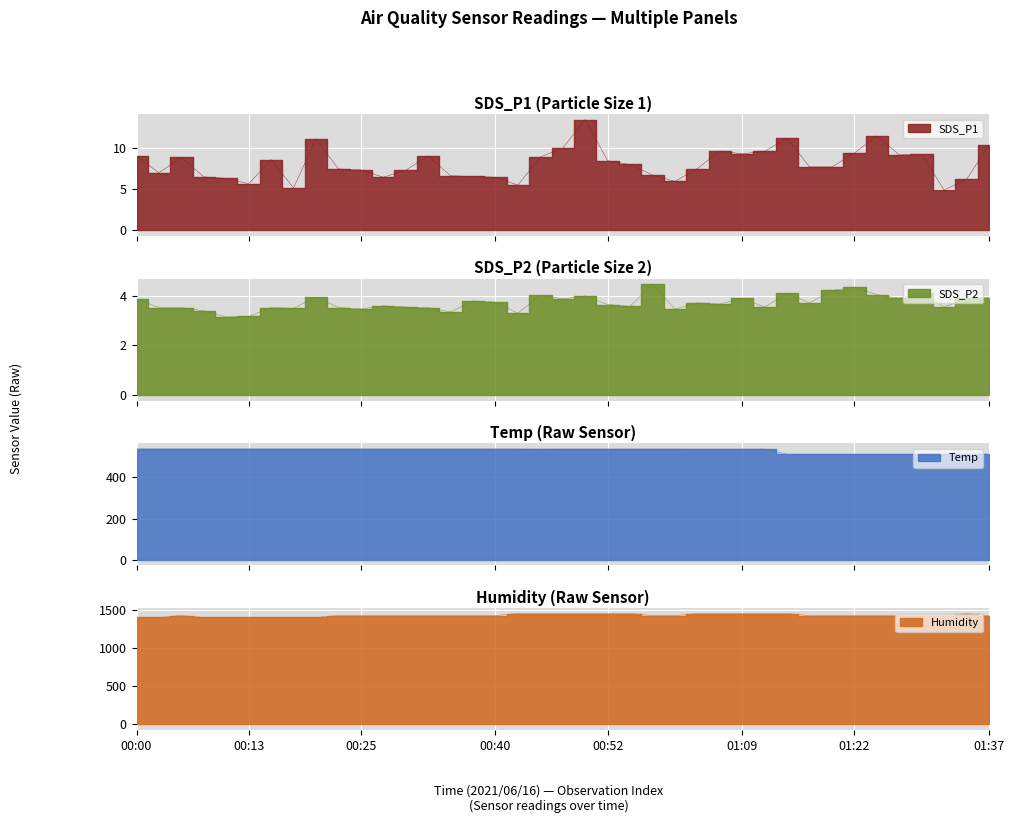

Does the chart display data point markers on the line(s)?

No